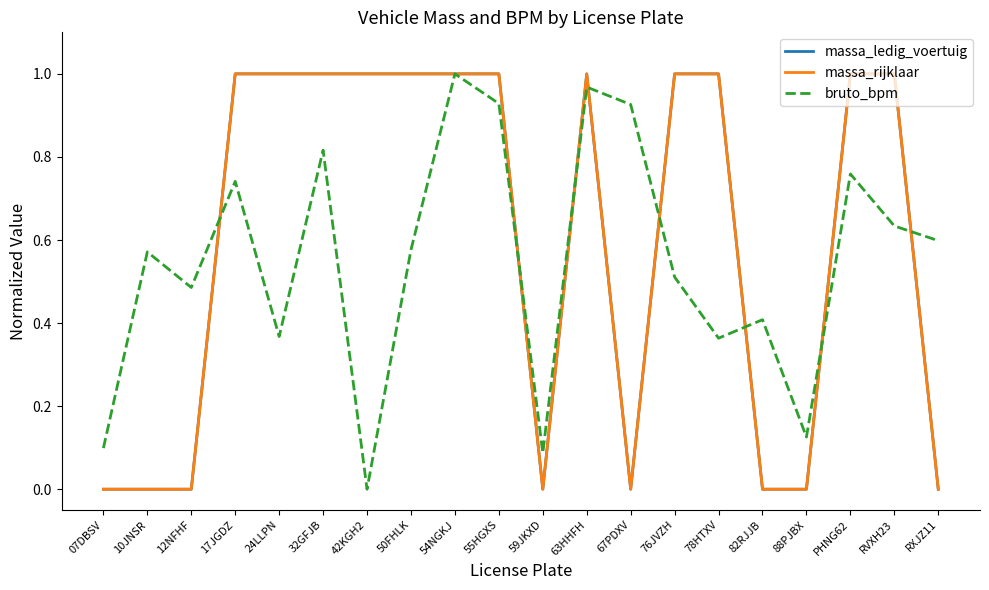

Does the chart have visible grid lines?

No